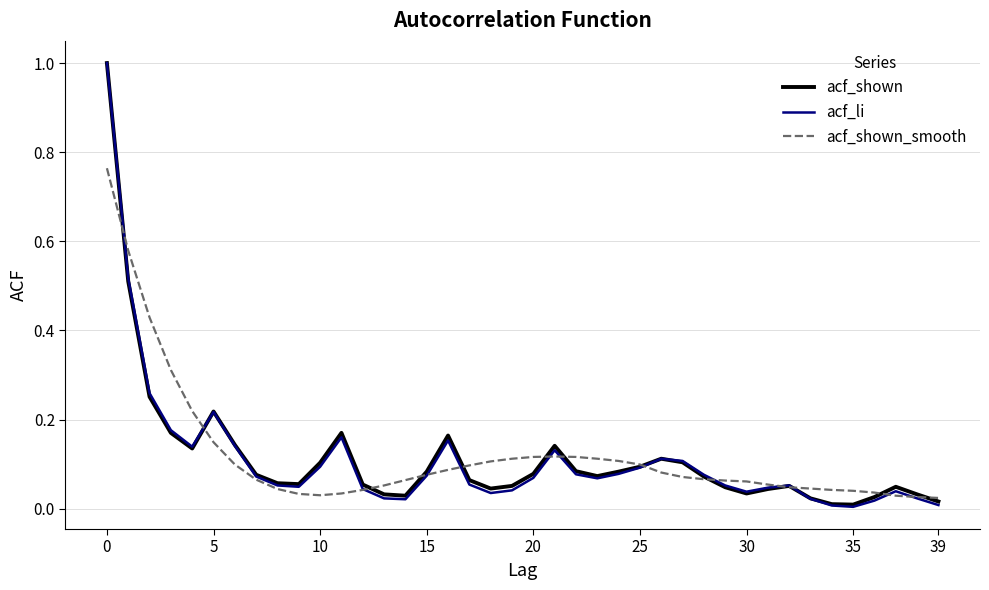

What is the sum of all acf_shown_smooth values?

4.7